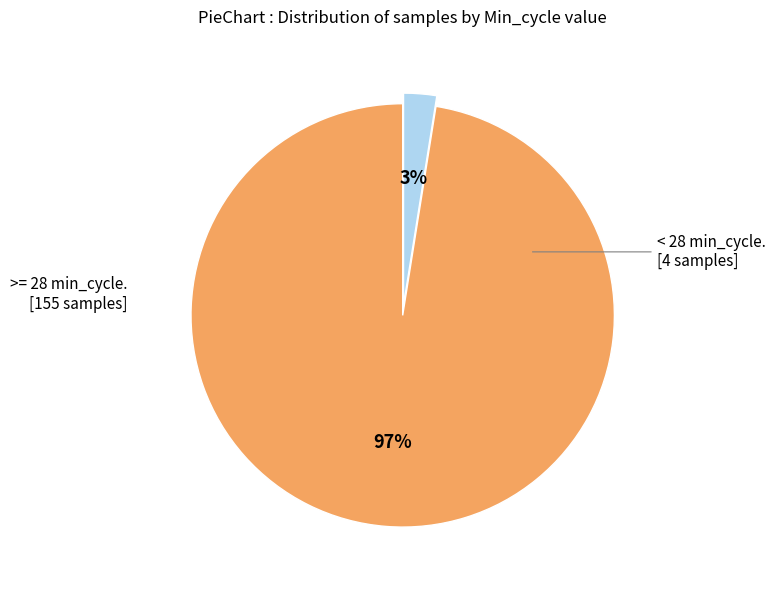

Count the number of slices in the pie.

2